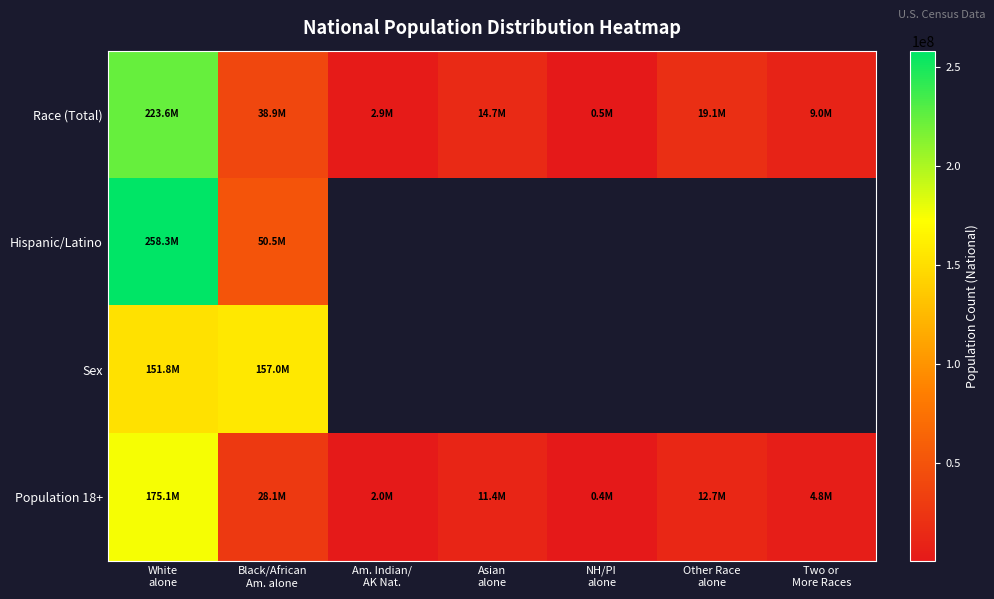

Which has a higher value, White
alone or Two or
More Races?

White
alone